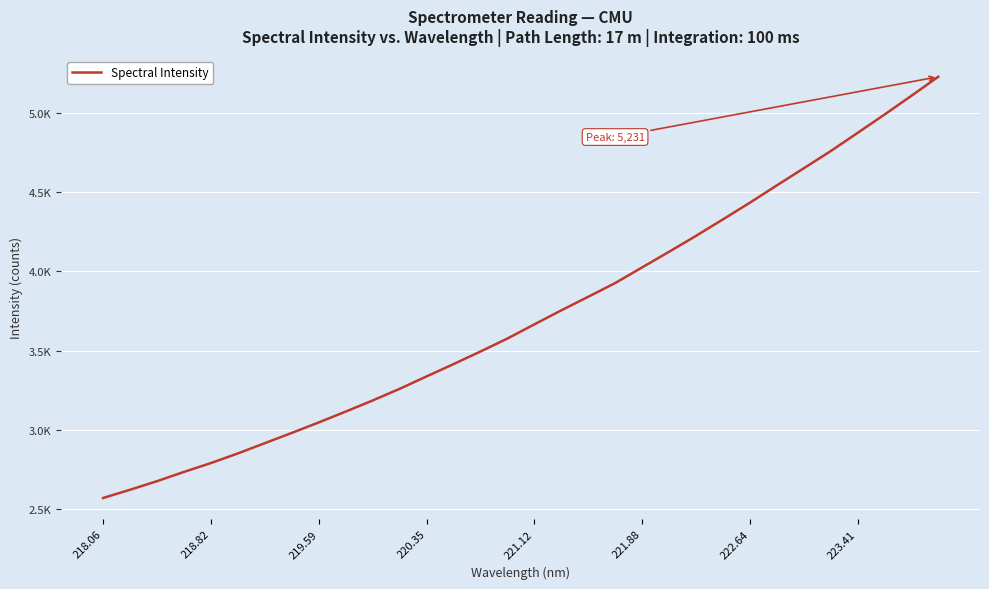

What is the sum of all values?

119034.3